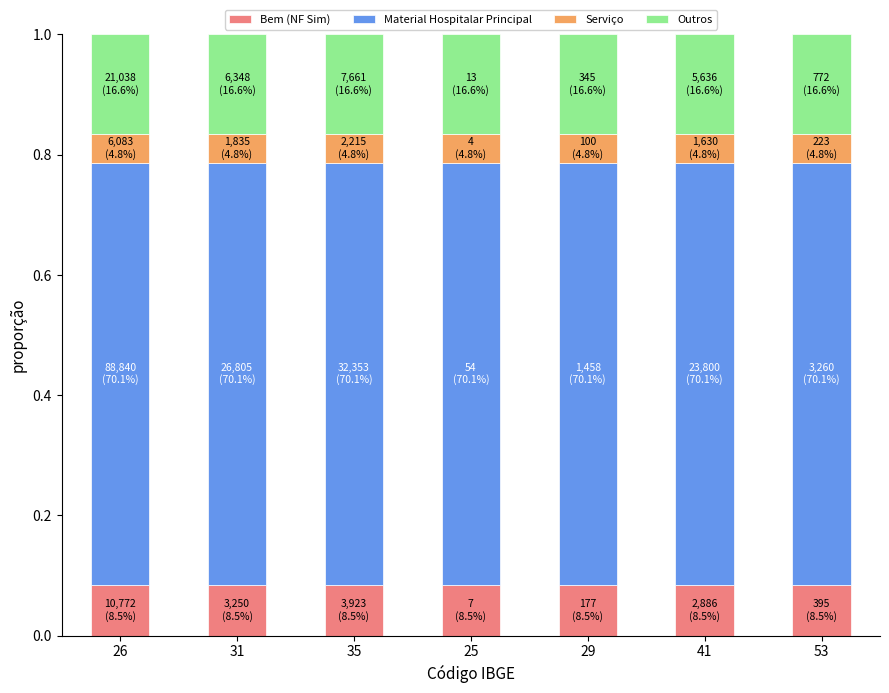

What is the total value across all series at 29?

1.0